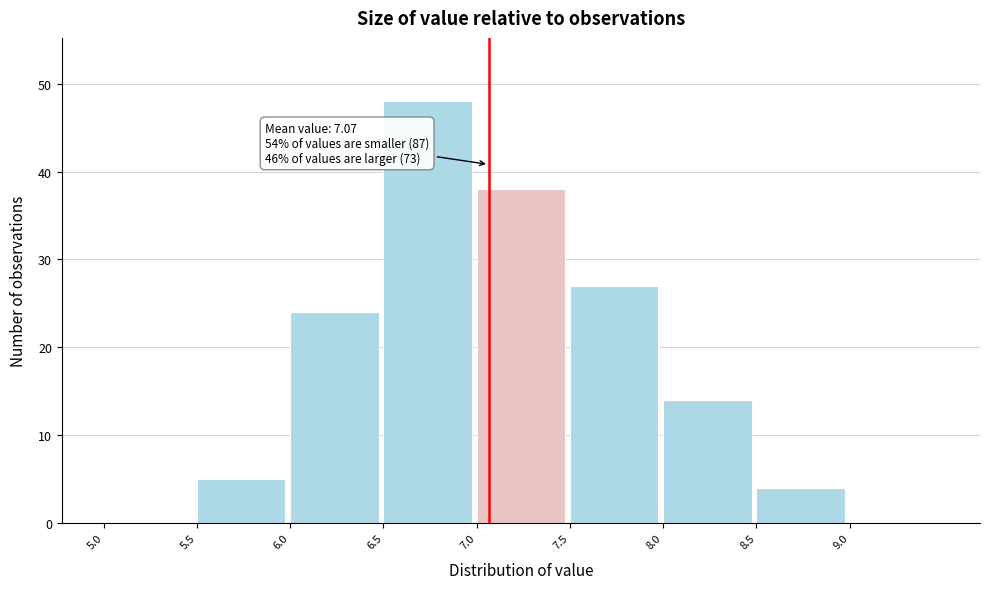

Over which range of the x-axis is the bar tallest?

6.5 to 7.0